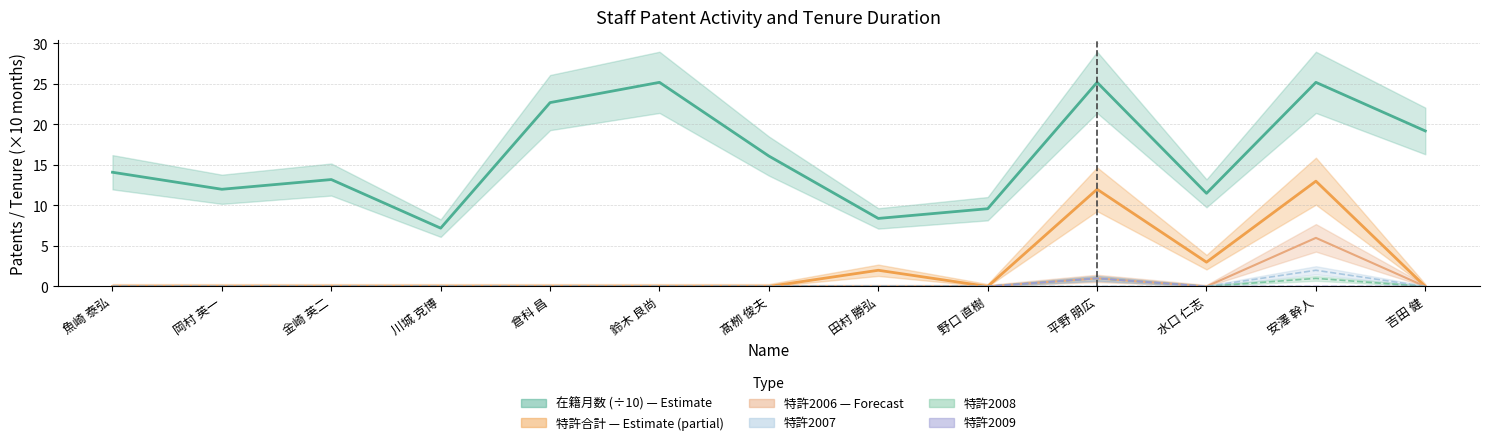

True or false: 特許2006 and 特許2009 intersect in this chart.

False